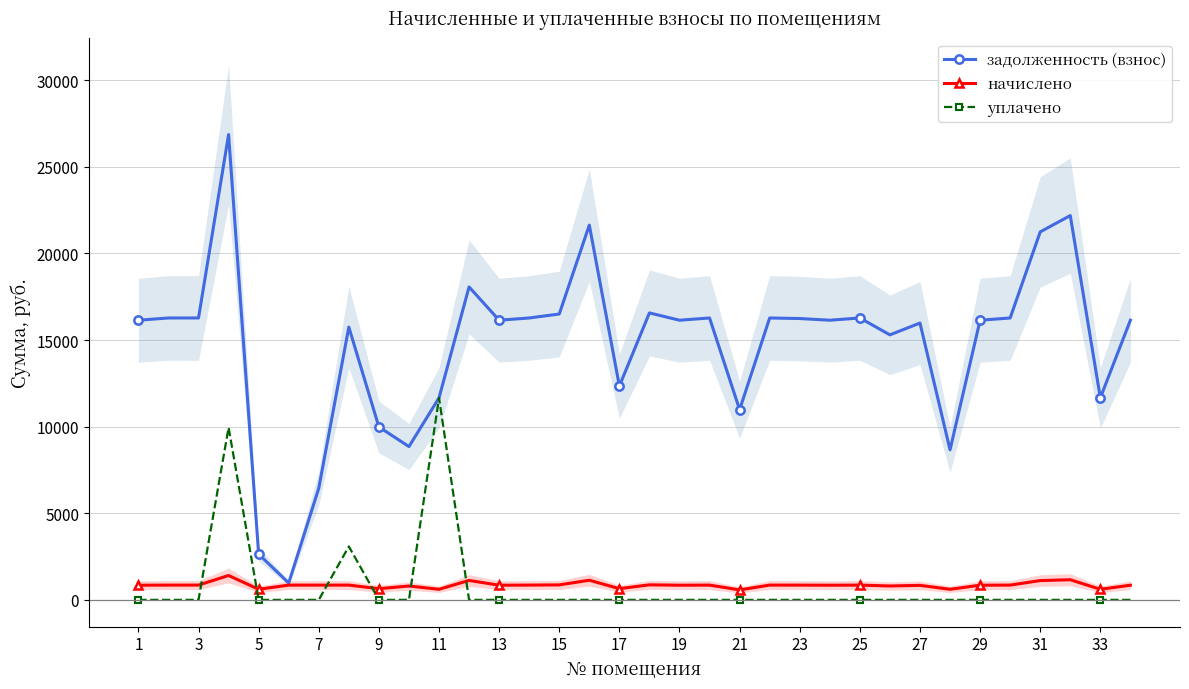

True or false: уплачено has a value of 11661.7 at 11.

True